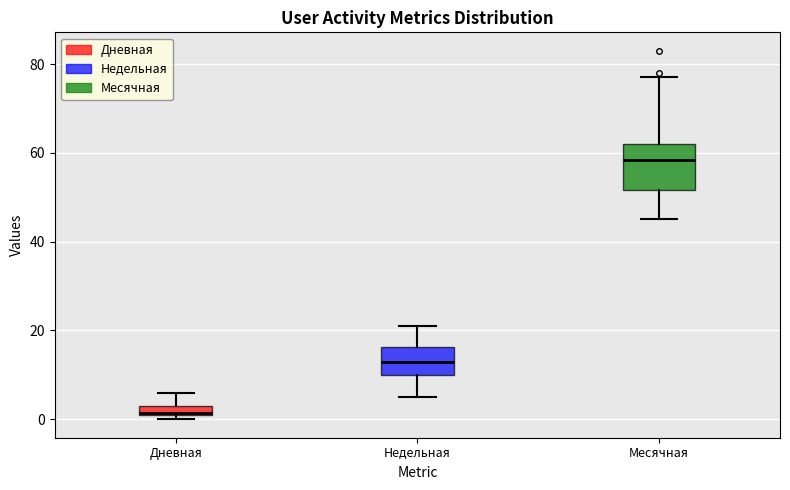

Which box has the highest median line?

Месячная